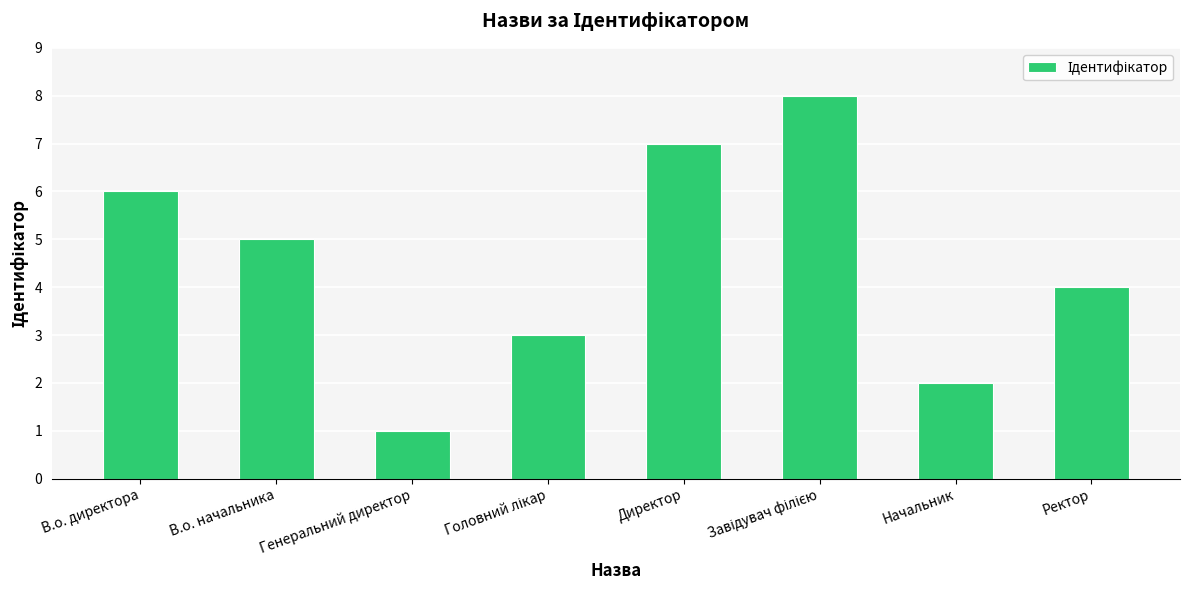

The chart shows a value of 2 at В.о. начальника. True or false?

False